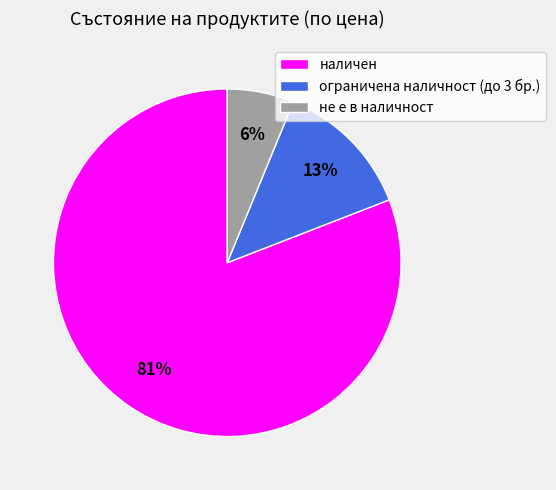

To the nearest percent, what is the difference between the largest and smallest slice percentages?

75%